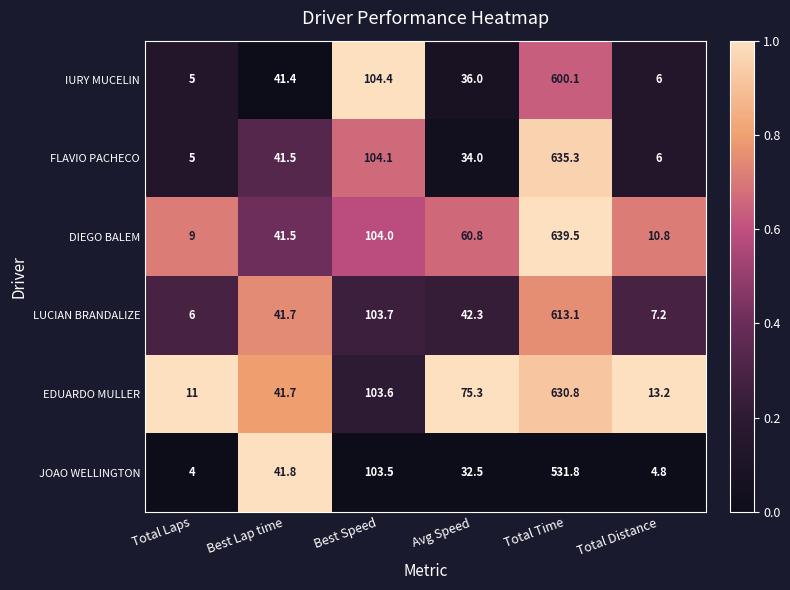

How many distinct data groups are displayed?

6